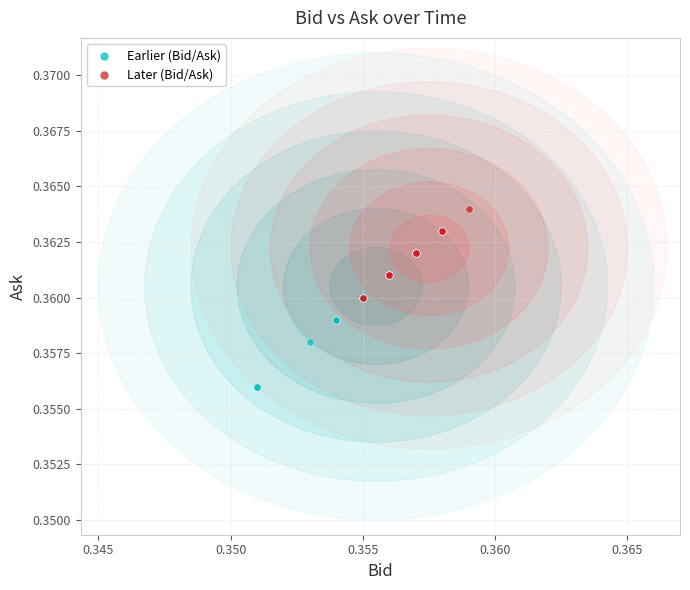

Which series reaches the maximum Y coordinate?

Later (Bid/Ask)